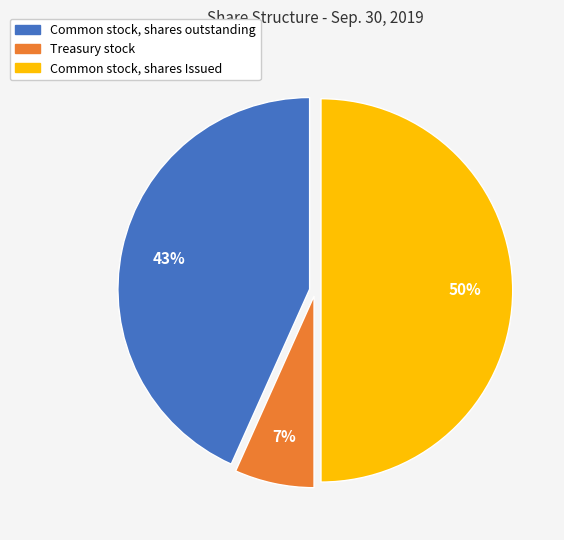

How many segments does this pie chart have?

3